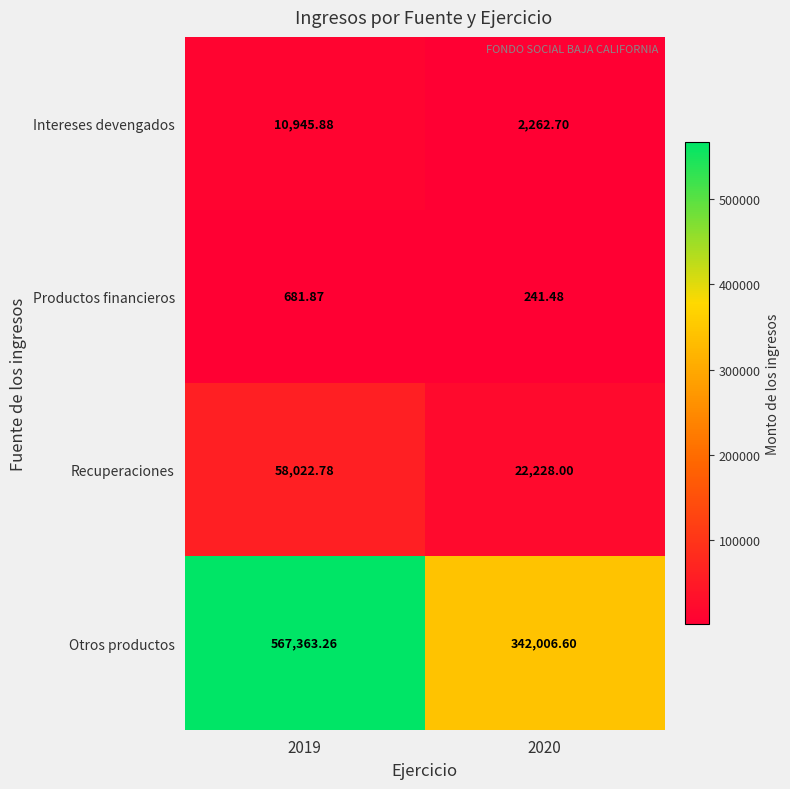

Which series has the widest spread of values?

Otros productos